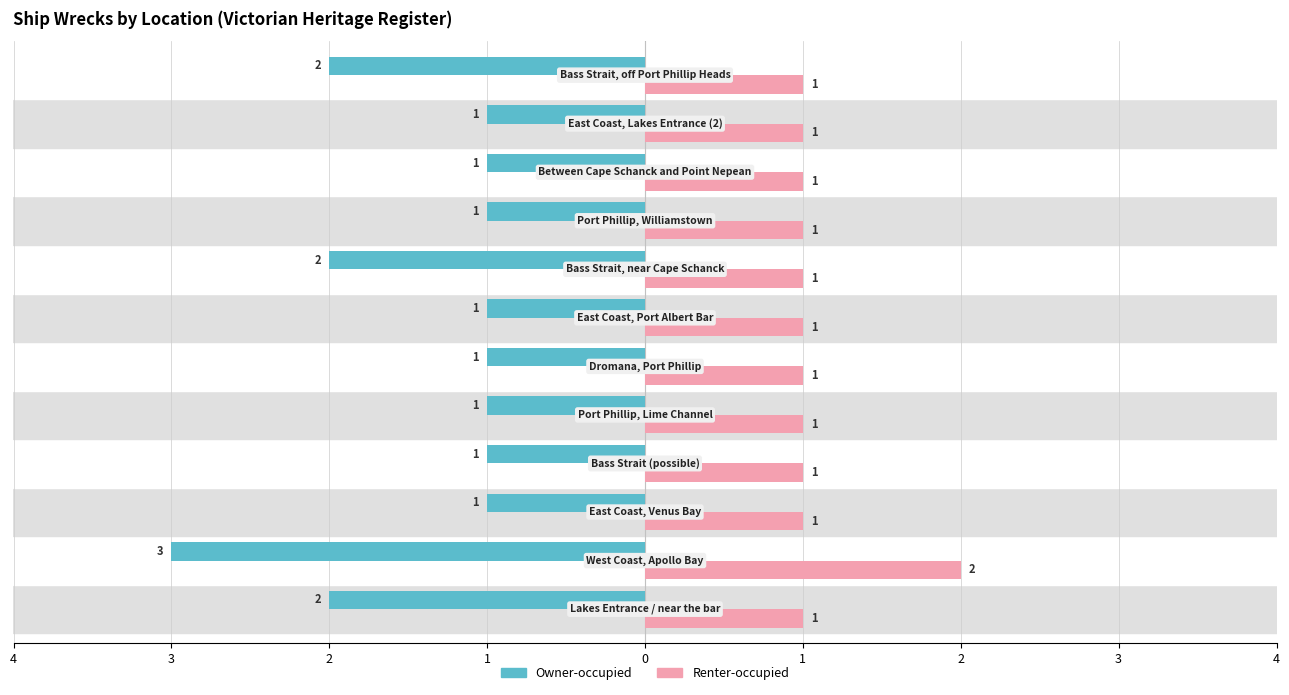

What are all the series names shown in the legend?

Owner-occupied, Renter-occupied